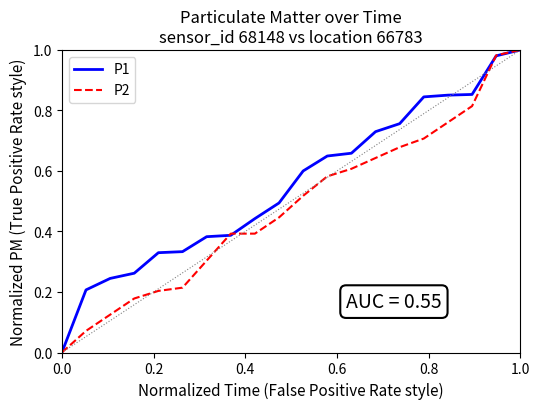

Which series has the largest total across all categories?

P1